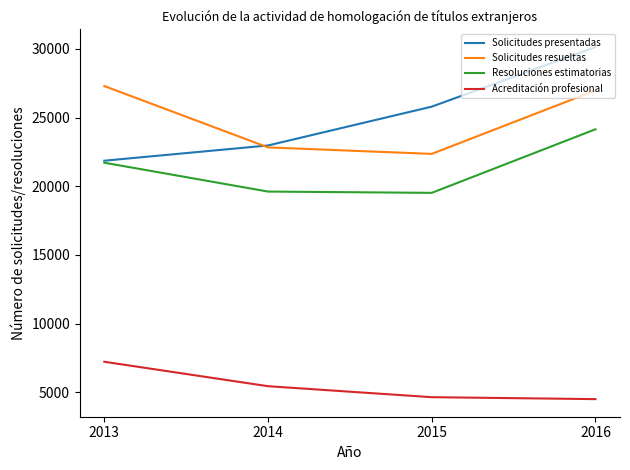

Which series has the widest spread of values?

Solicitudes presentadas